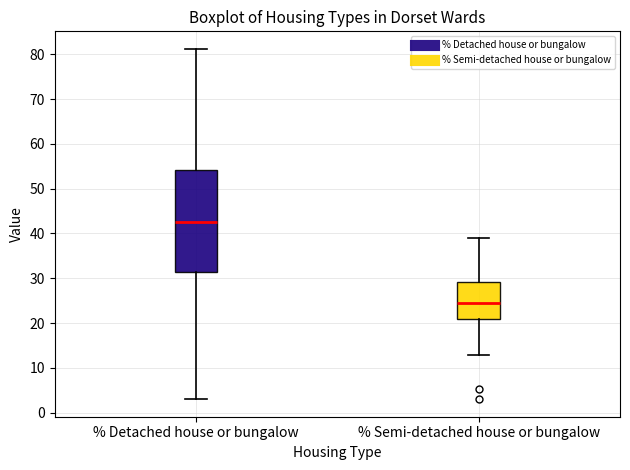

Which box's median line is the highest?

% Detached house or bungalow